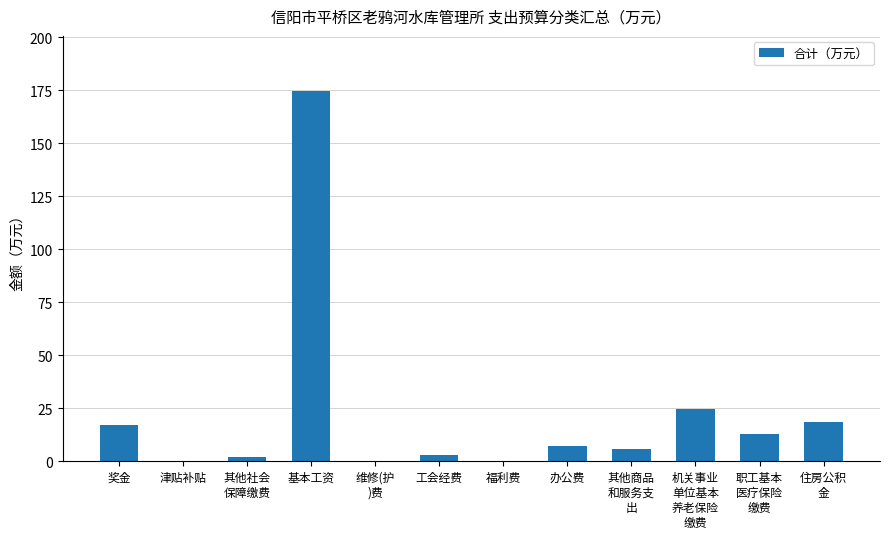

Is it true that the value at 奖金 is 28.2?

False